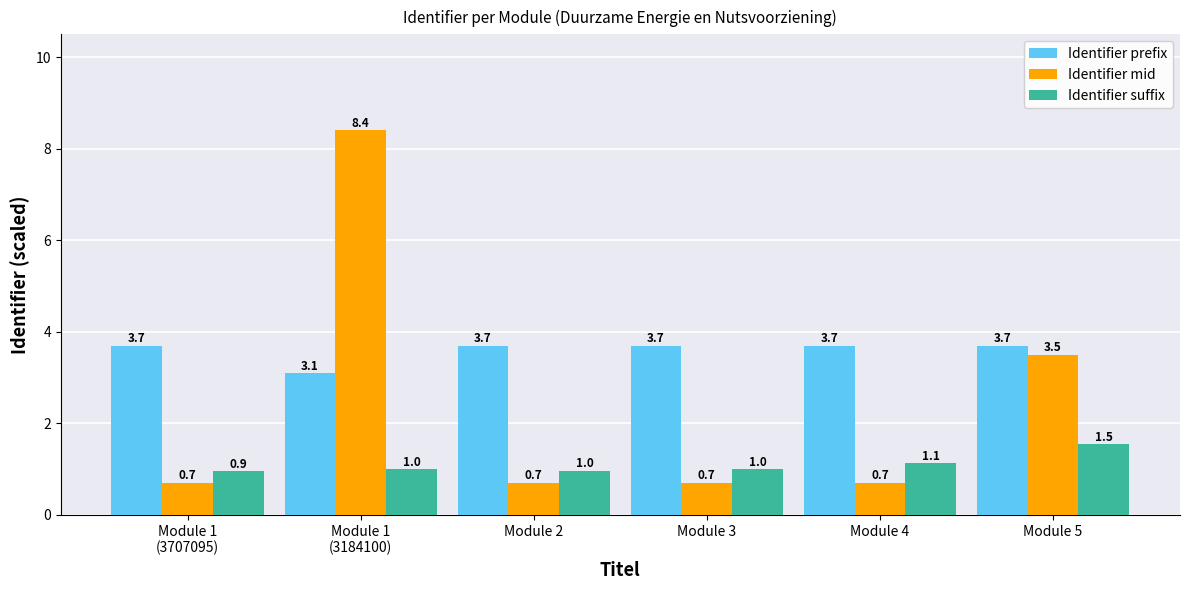

Between Module 1
(3707095) and Module 2, which series saw the biggest shift?

Identifier suffix